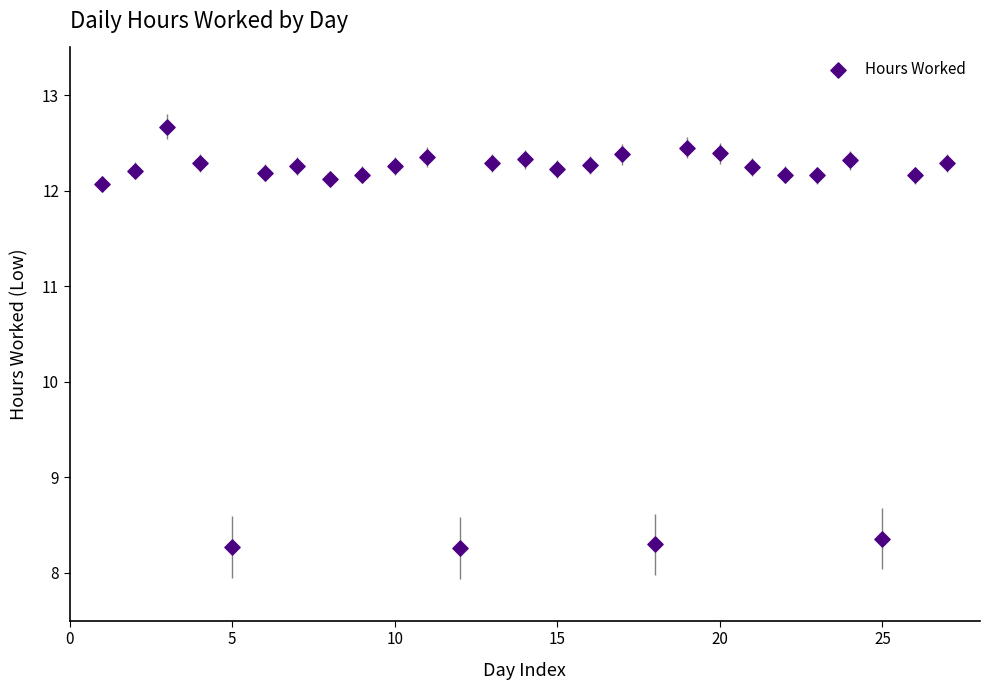

What is the range of Y values (max minus min)?

4.4